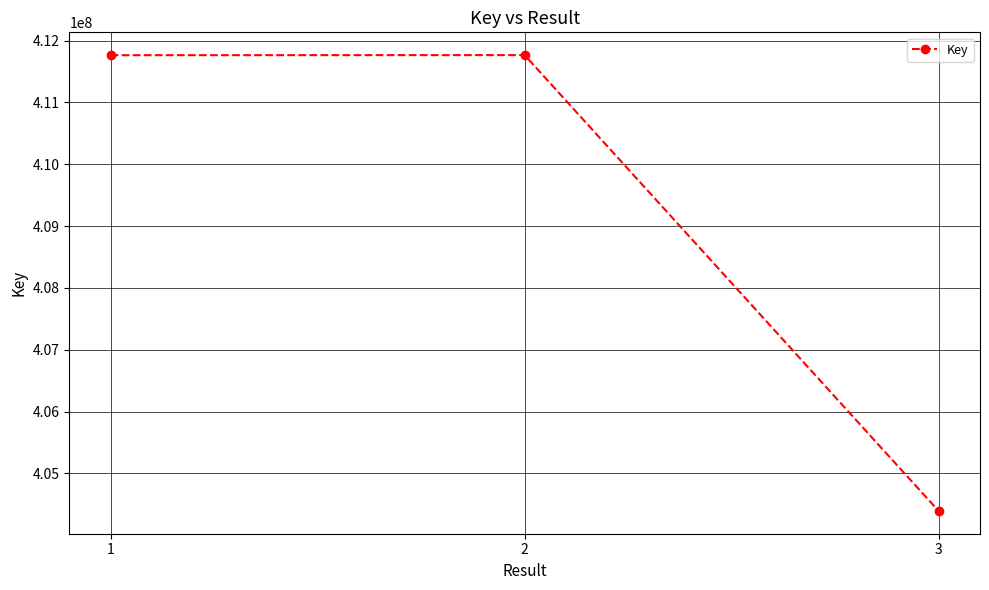

What is the value of the 2nd point from the left?

411764163